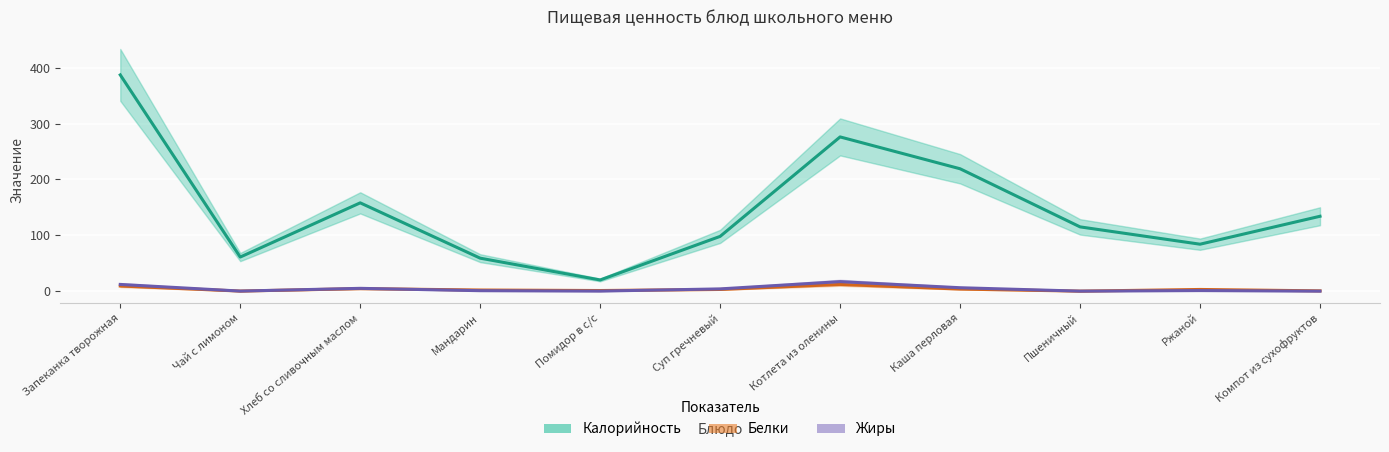

At how many categories does at least one series exceed 277?

1